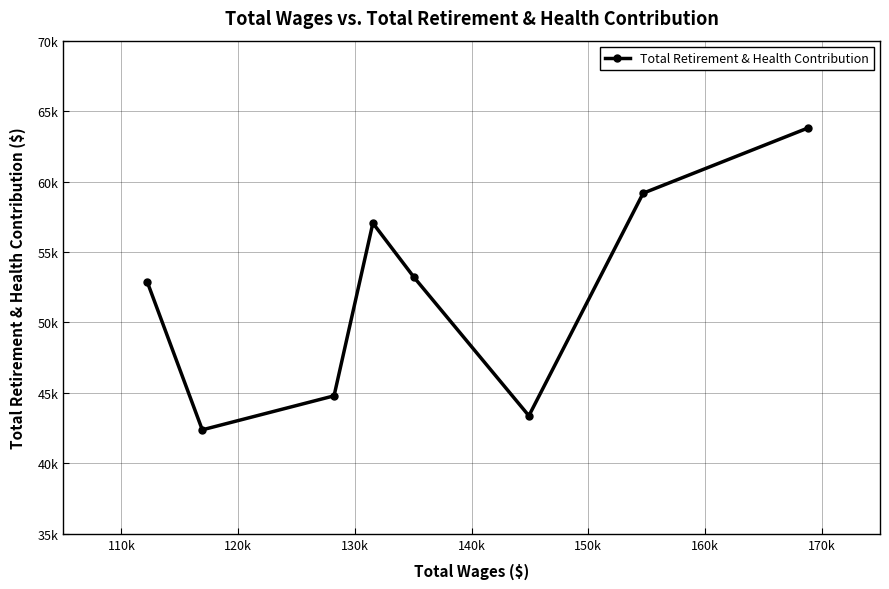

Does the chart have visible grid lines?

Yes